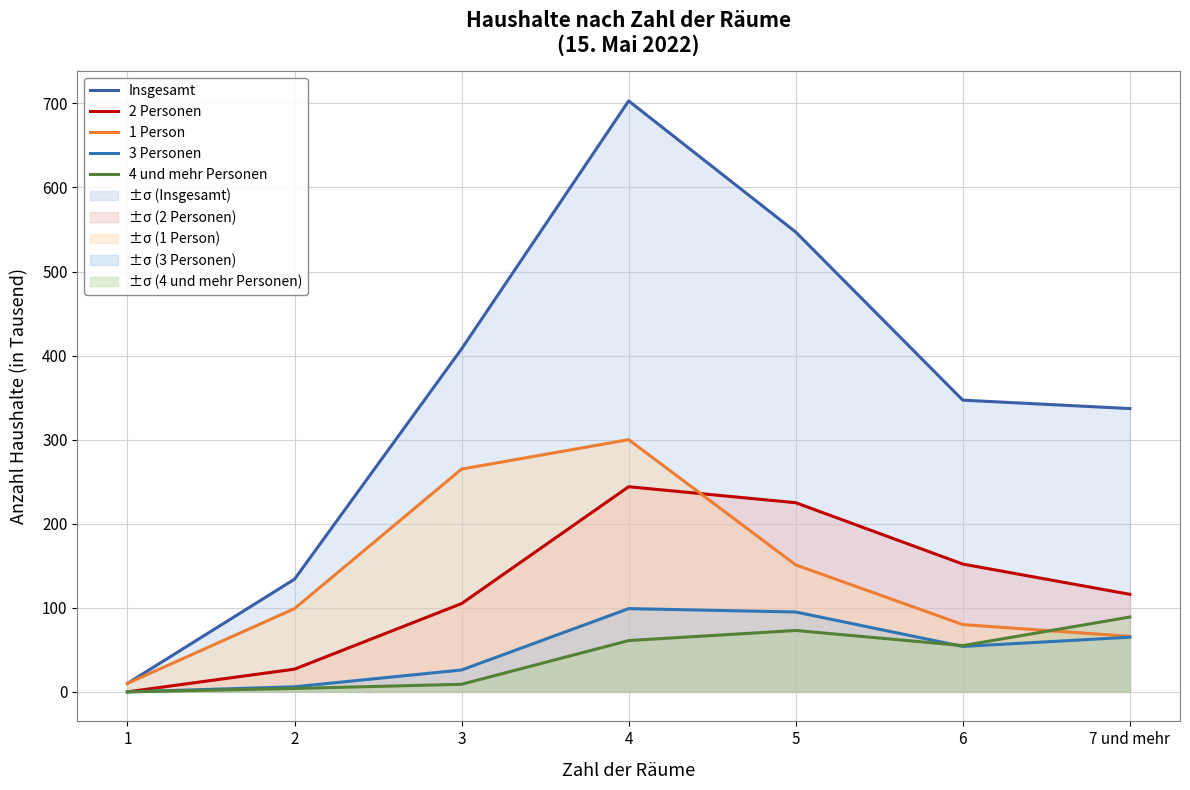

Rank the series by their maximum value, from highest to lowest.

Insgesamt, 1 Person, 2 Personen, 3 Personen, 4 und mehr Personen